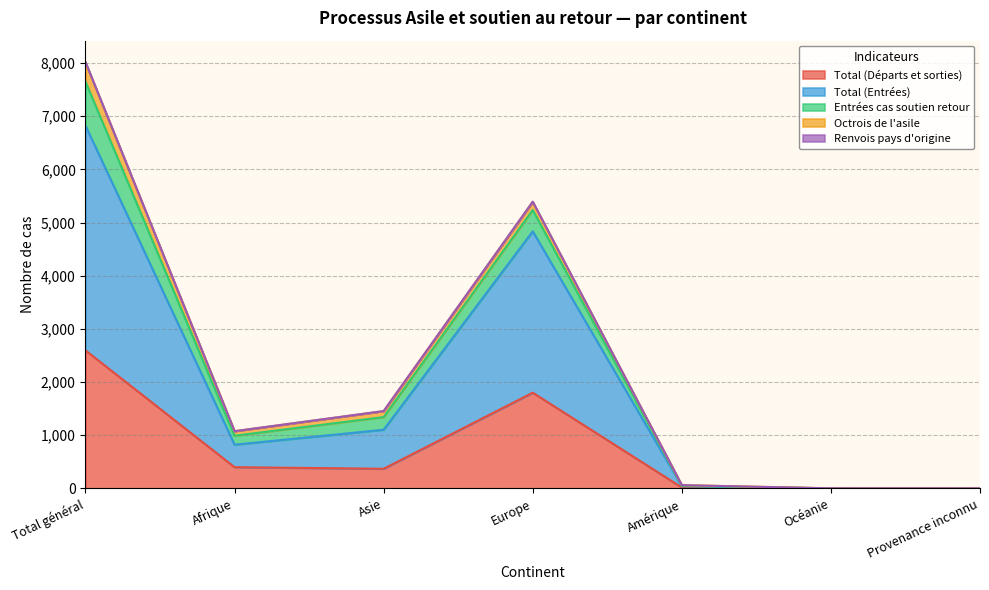

List the labels in order of Total (Entrées) value, largest first.

Total général, Europe, Asie, Afrique, Amérique, Océanie, Provenance inconnu